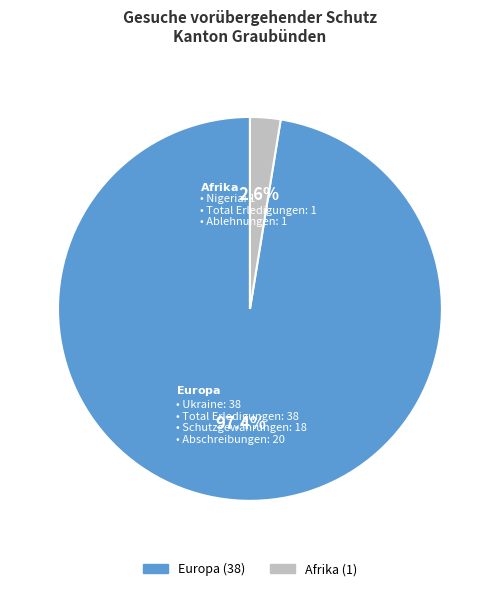

Is there a majority slice in this chart?

Yes